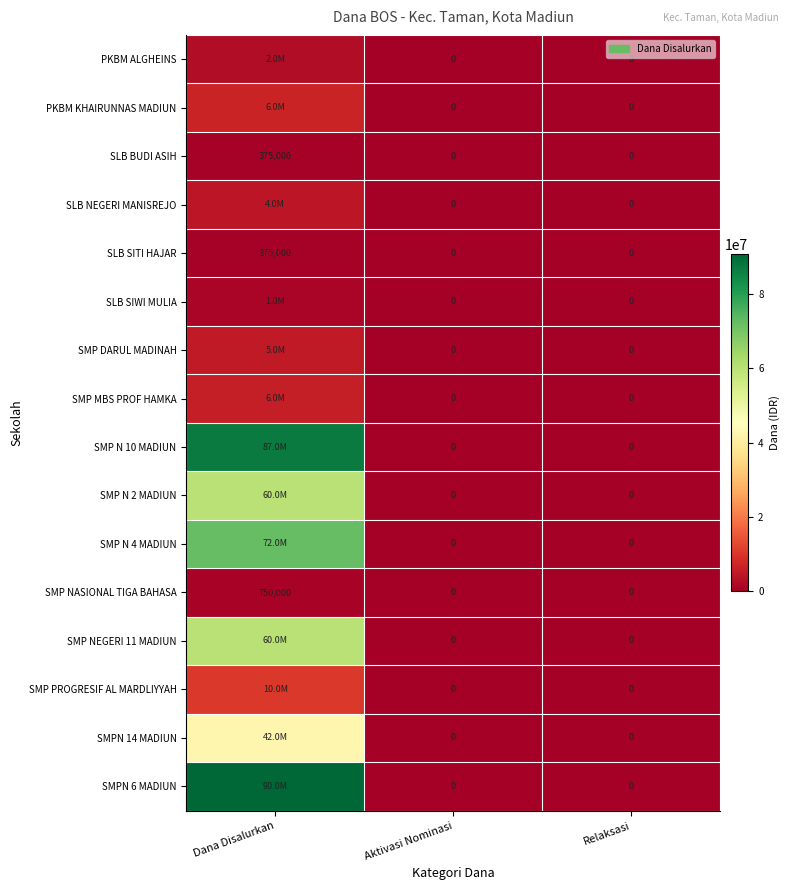

What is the sum of all SLB BUDI ASIH values?

375000